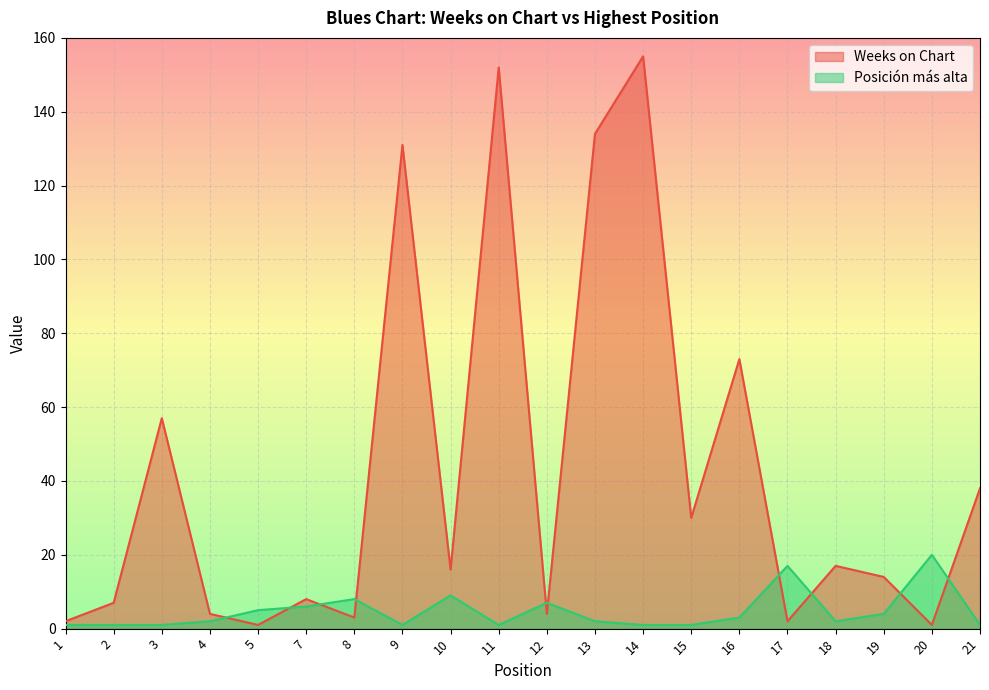

Between which two adjacent categories do Posición más alta and Weeks on Chart first intersect?

4 and 5